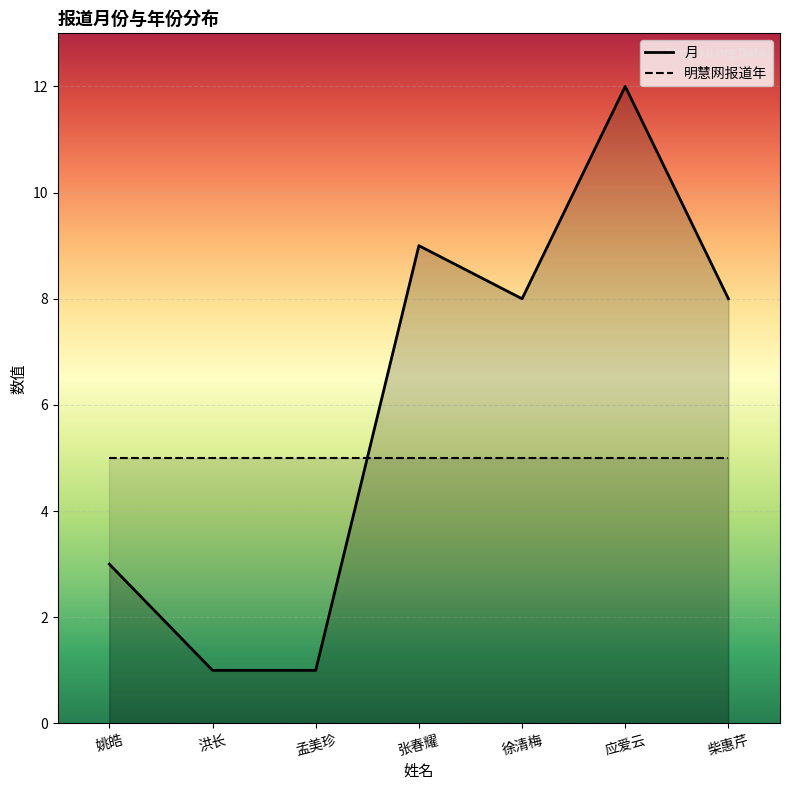

What is the average value?

6